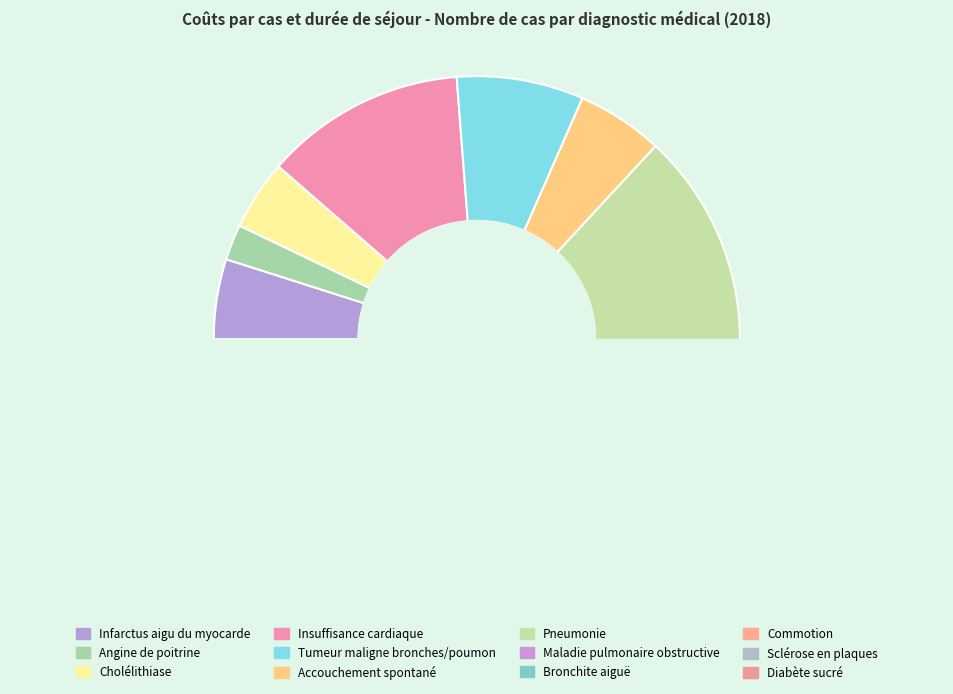

What percentage is the Infarctus aigu du myocarde slice, to the nearest percent?

5%